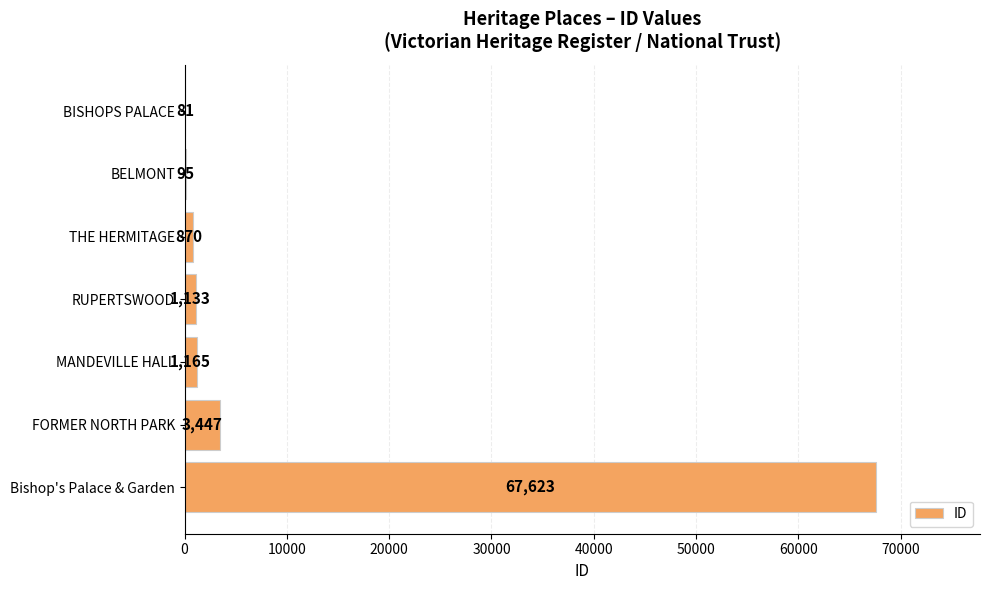

Are the bars horizontal?

Yes